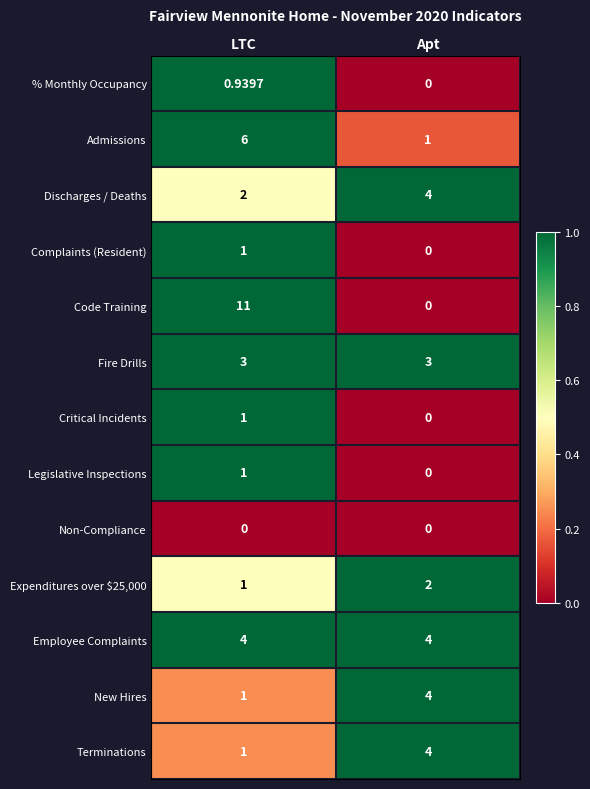

Which label corresponds to the largest value in the chart?

LTC